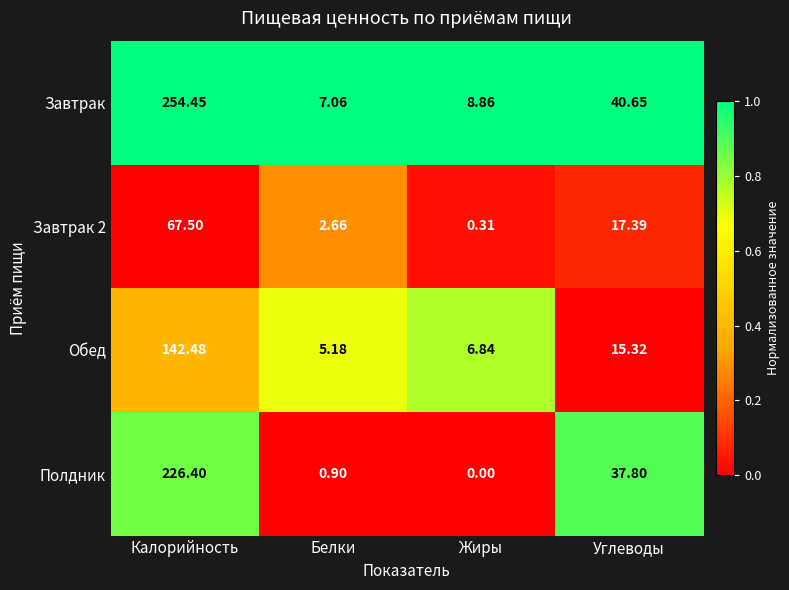

Which series changed the most between Белки and Углеводы?

Полдник